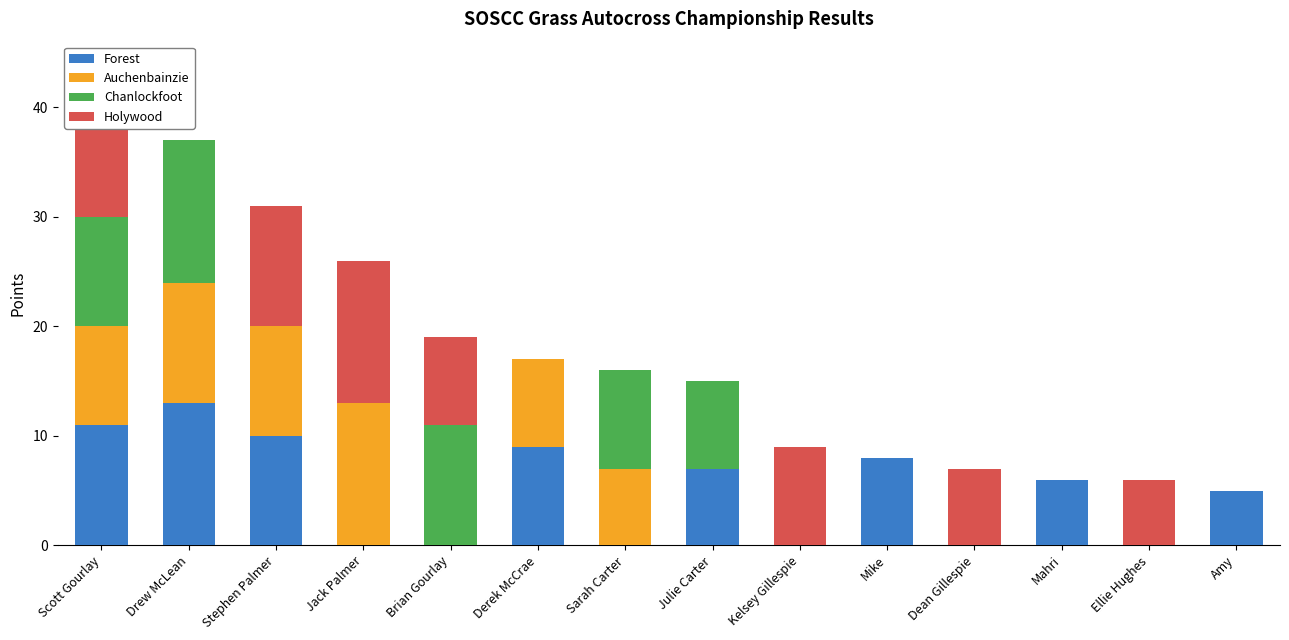

What is the total value across all series at Jack Palmer?

26